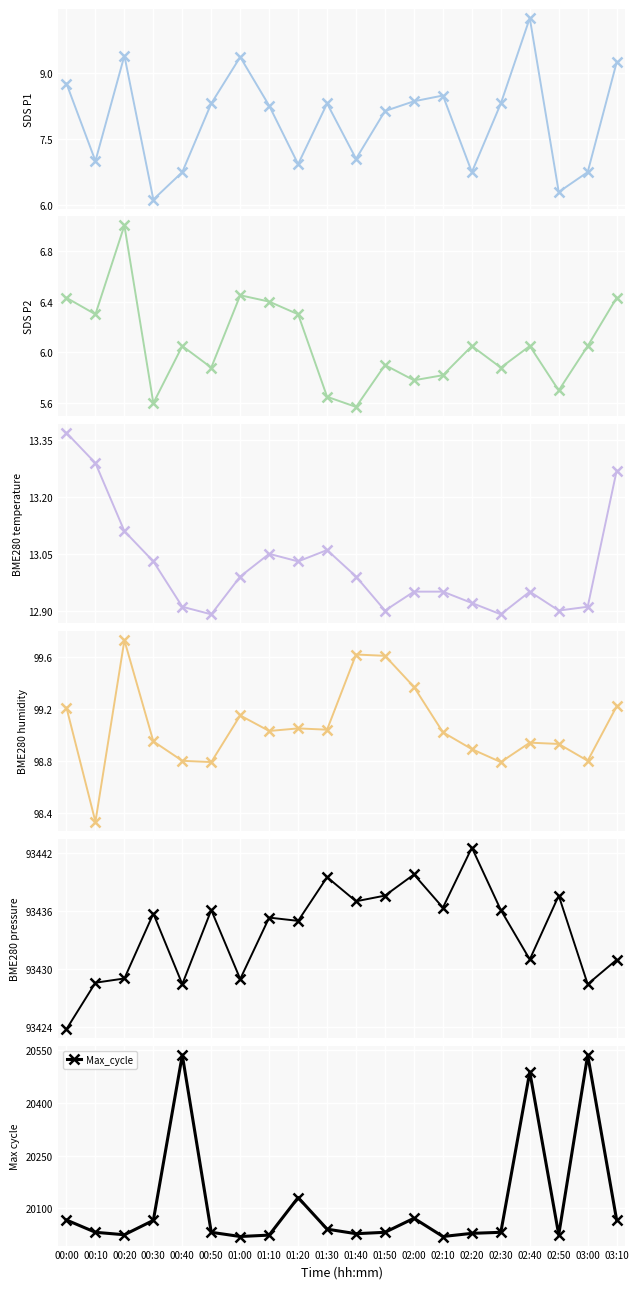

How many data points in SDS_P2 are less than 6?

9